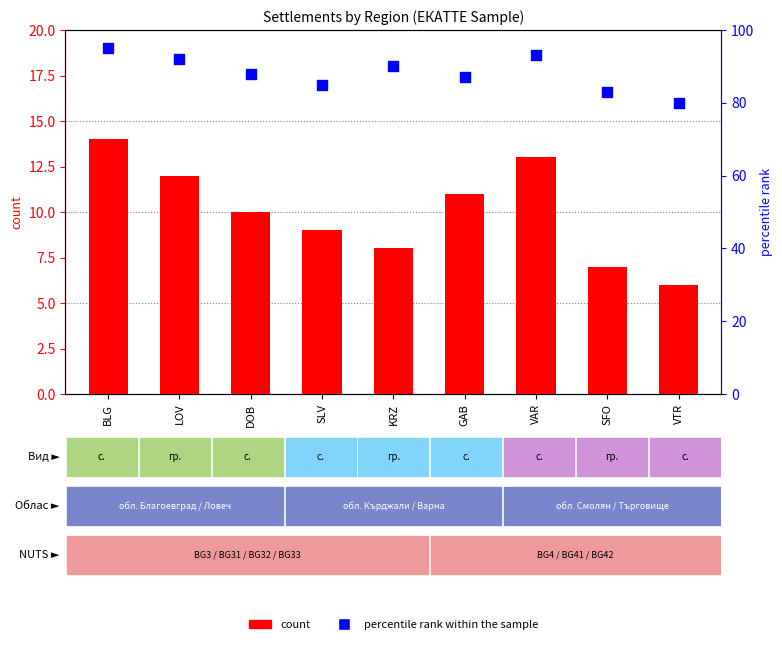

What are all the series names shown in the legend?

count, percentile rank within the sample